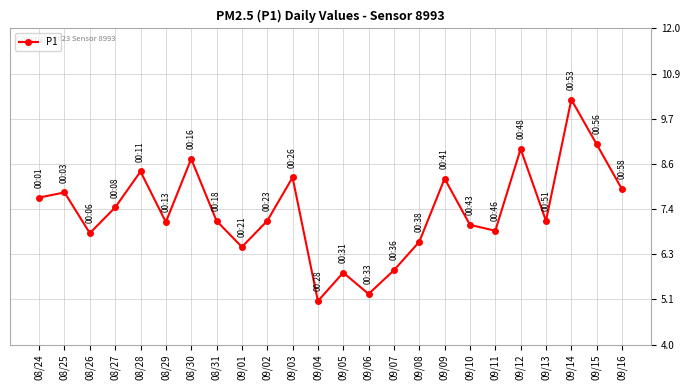

What is the average value?

7.4